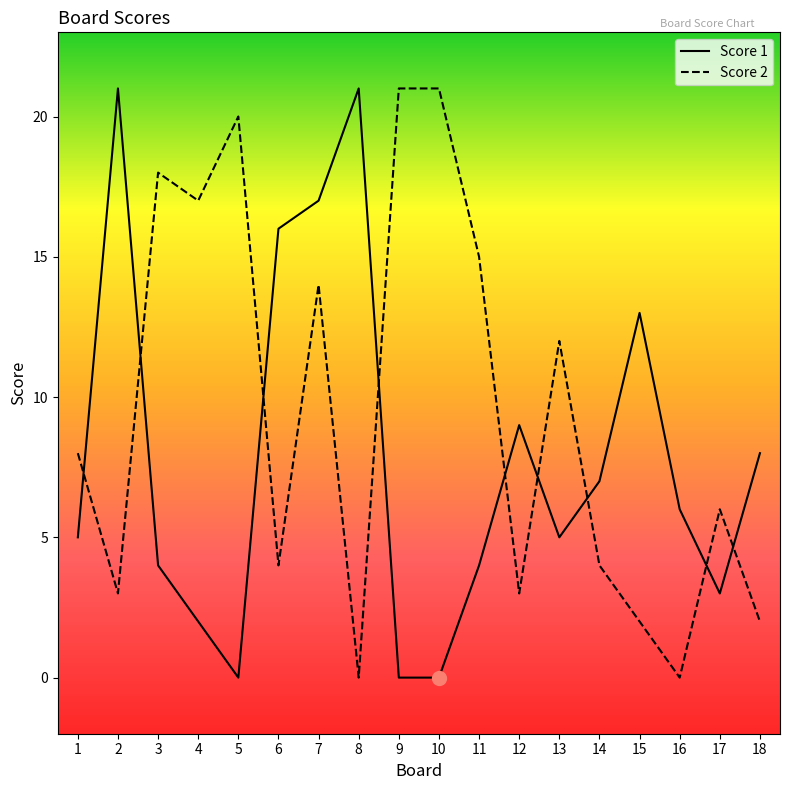

How many lines are shown in the chart?

2